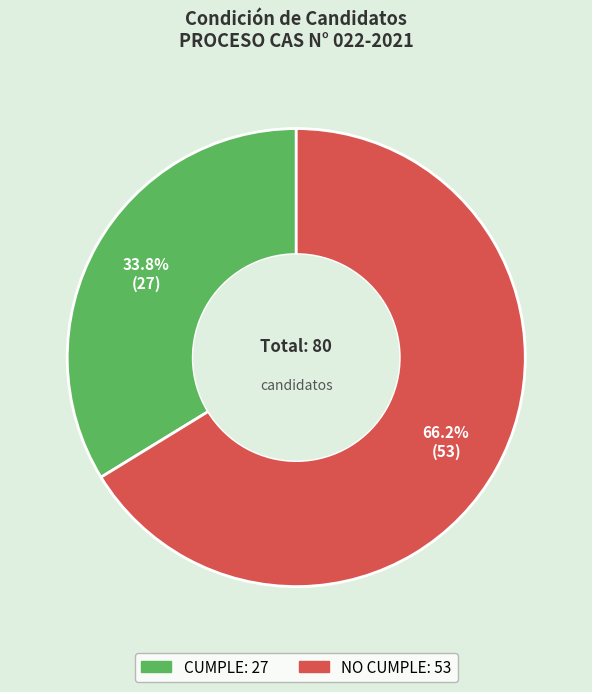

Which category has the biggest portion of the pie?

NO CUMPLE